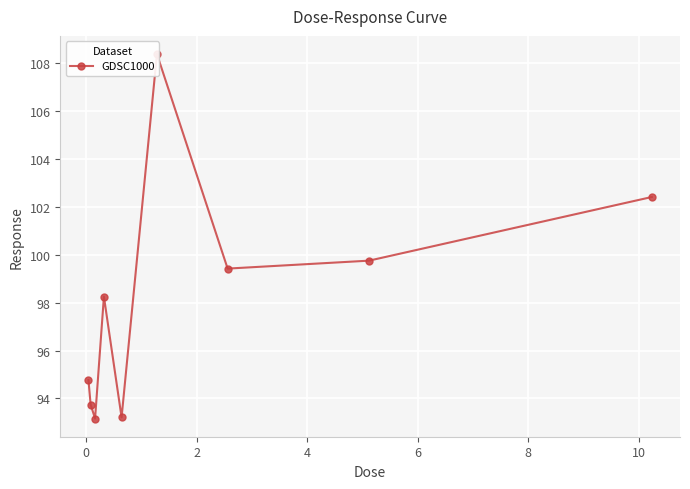

Count the number of data series in this chart.

1